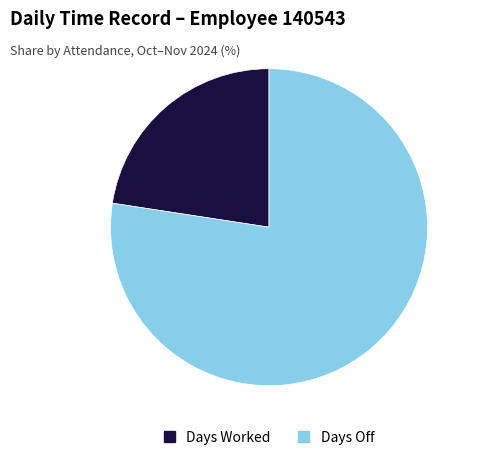

True or false: Days Worked accounts for 23% of the total.

True